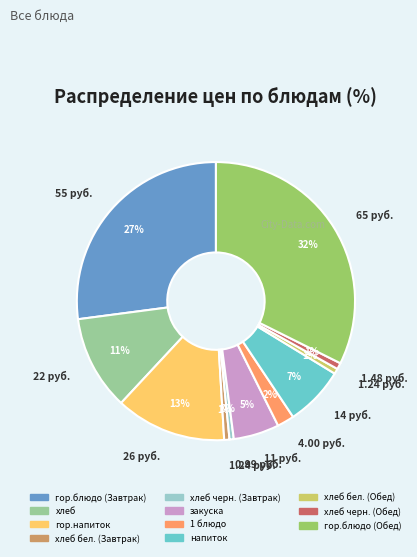

The хлеб slice represents 3% of the pie. True or false?

False